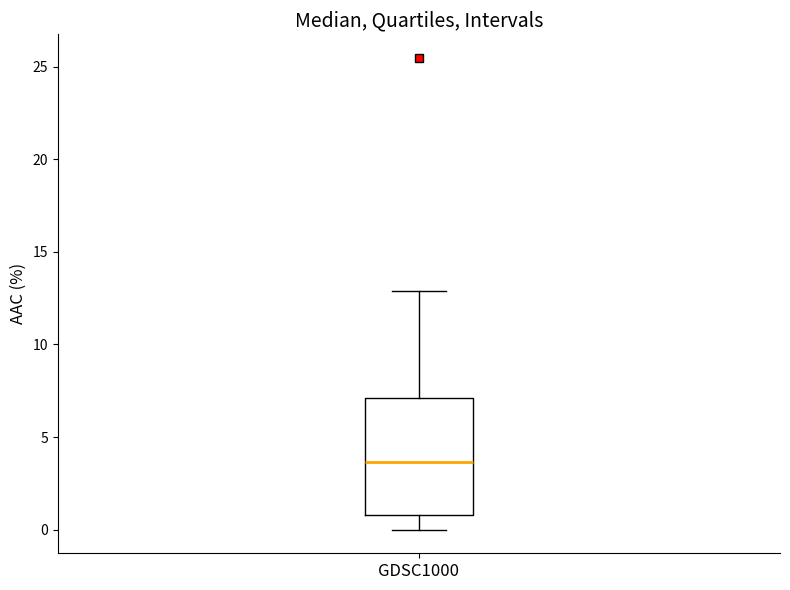

Read this box plot against the y-axis: the position of the median line, the range covered by the box, and the ends of both whiskers. The values are not printed on the chart, so give them approximately, as read against the axis.

median 3.5, box 1.0 to 7.0, whiskers 0.0 to 13.0